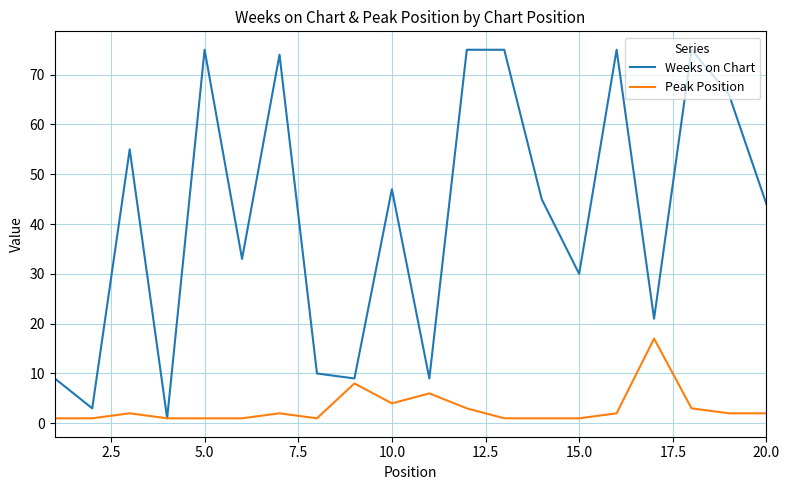

List the series in order of their overall mean, lowest first.

Peak Position, Weeks on Chart